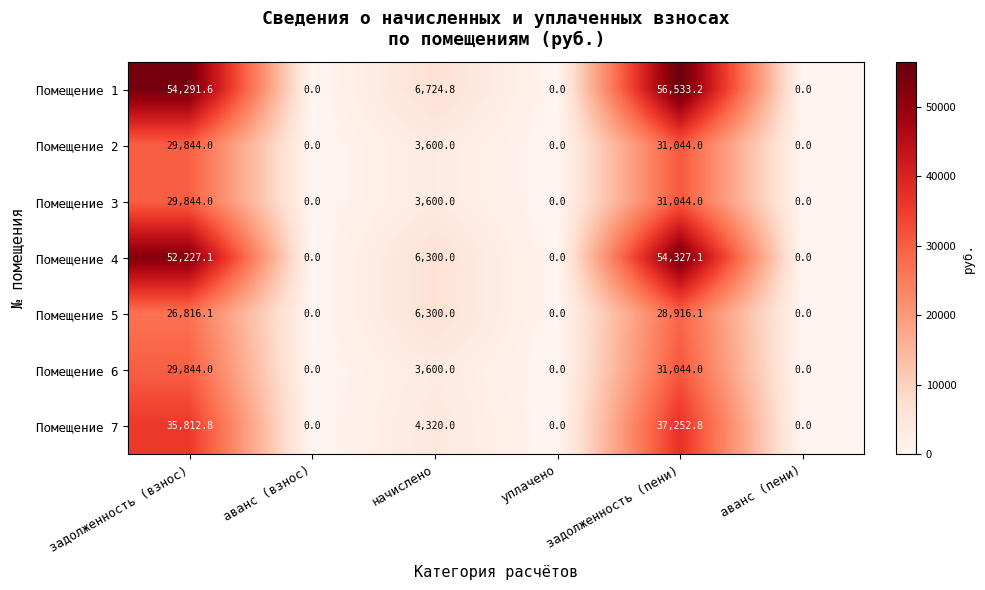

Where does the Помещение 6 series first go above 3600?

задолженность (взнос)